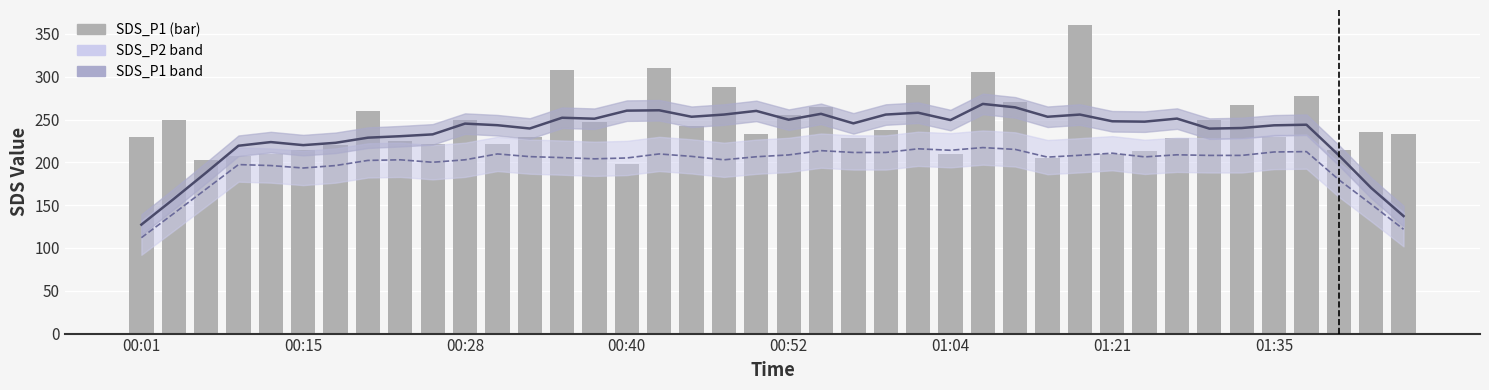

Between 01:38 and 00:42, which is larger?

00:42